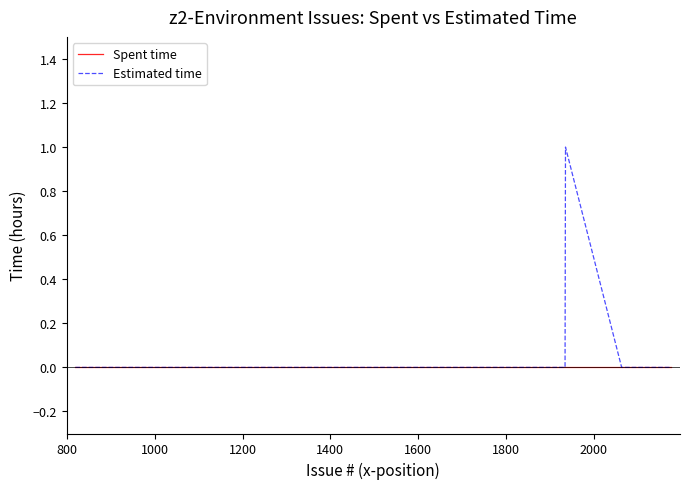

True or false: Tracker: Bug has a value of 0 at 1931.

True